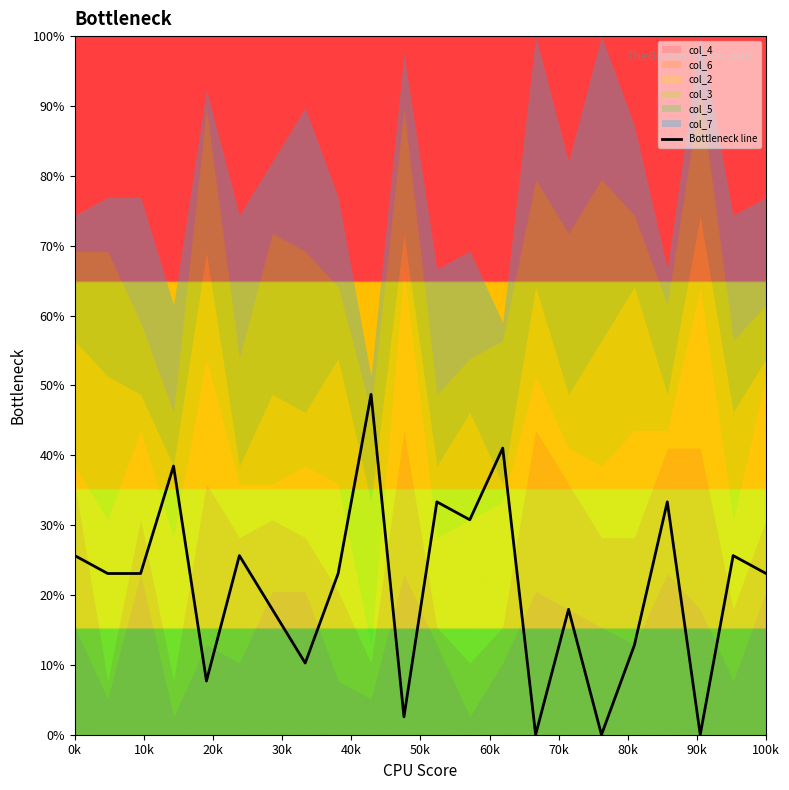

At which label does the data first exceed 23?

0k